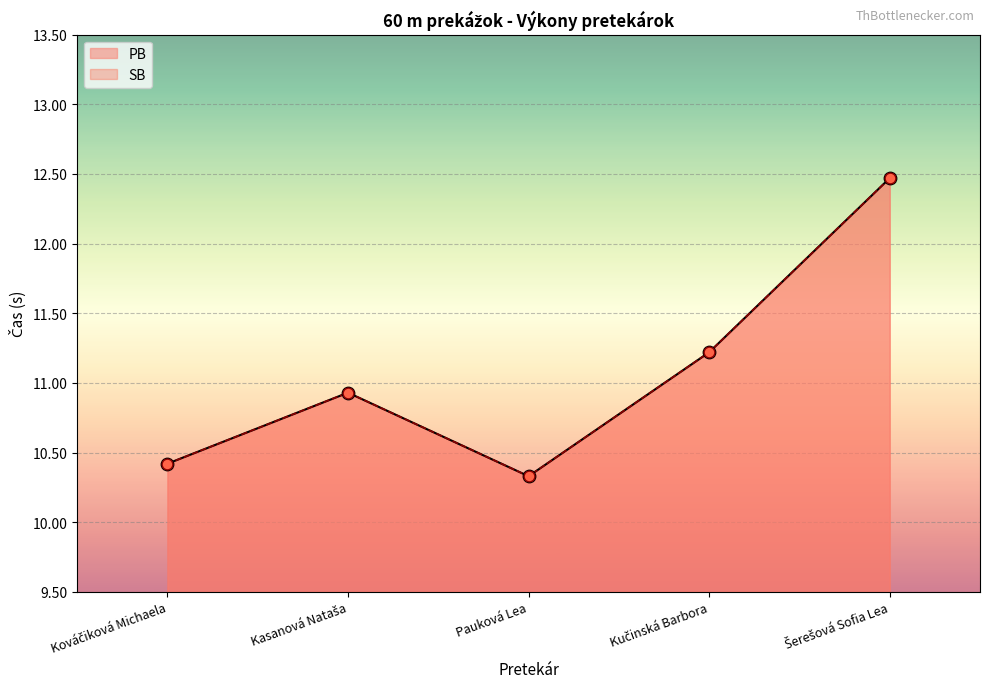

Which series has the largest total across all categories?

PB